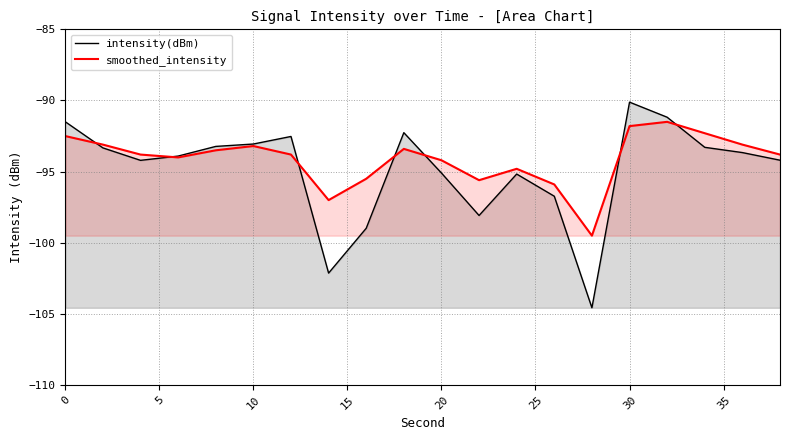

What is the value of the intensity(dBm) point at the 8th from the left?

-102.1